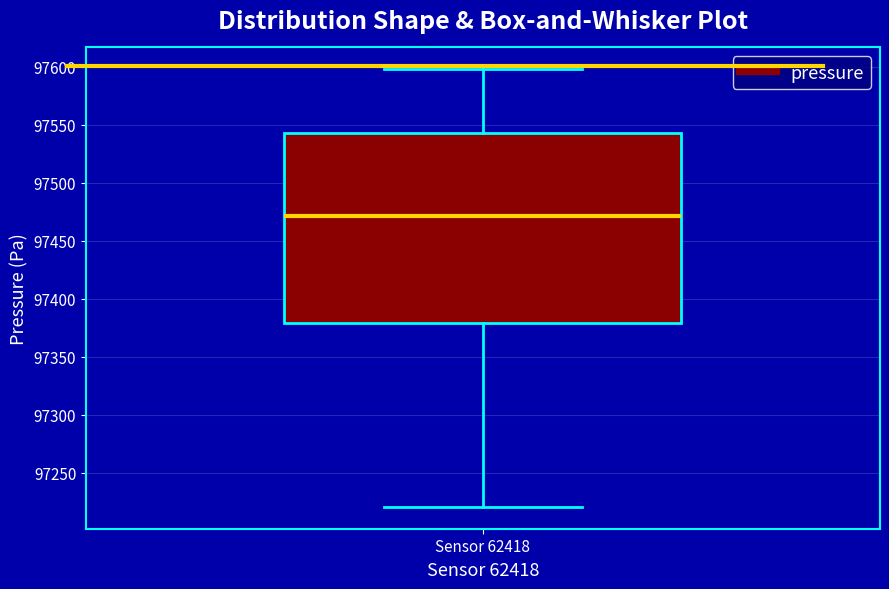

Transcribe this box plot: give where the median line is, the range the box spans, and where the two whiskers end, as read against the y-axis. The values are not printed on the chart, so give them approximately, as read against the axis.

median 97470, box 97380 to 97545, whiskers 97220 to 97600